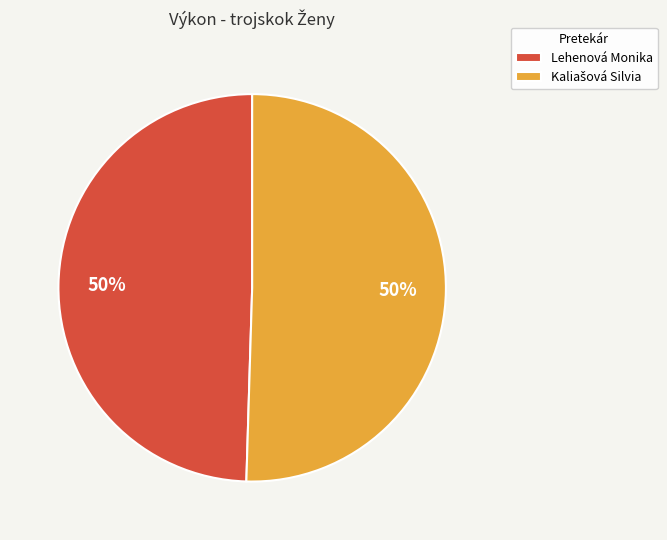

The Lehenová Monika slice represents 55% of the pie. True or false?

False